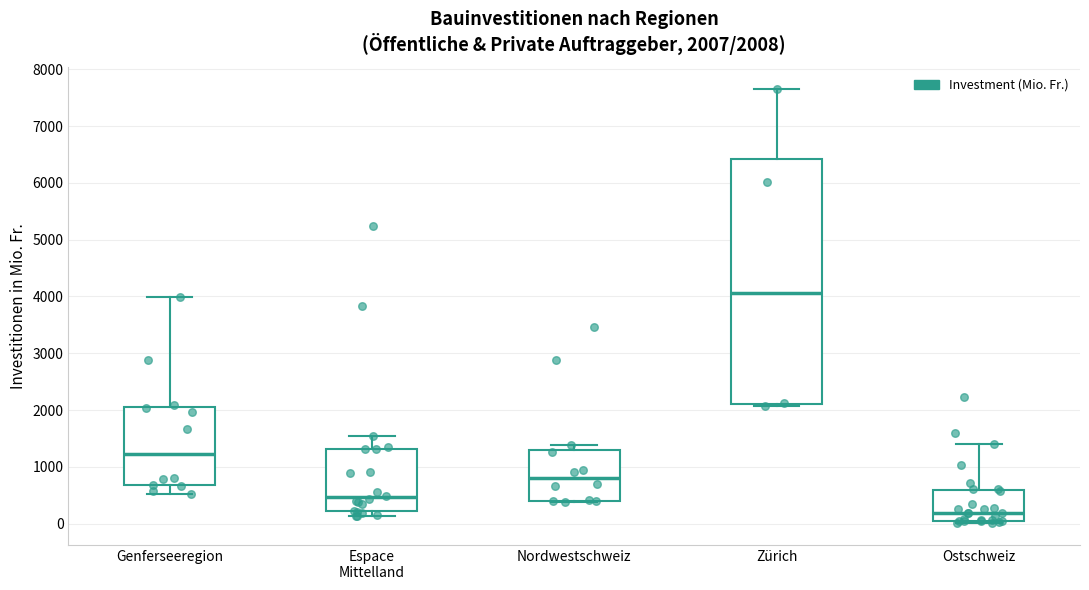

Which box has the lowest median line?

Ostschweiz